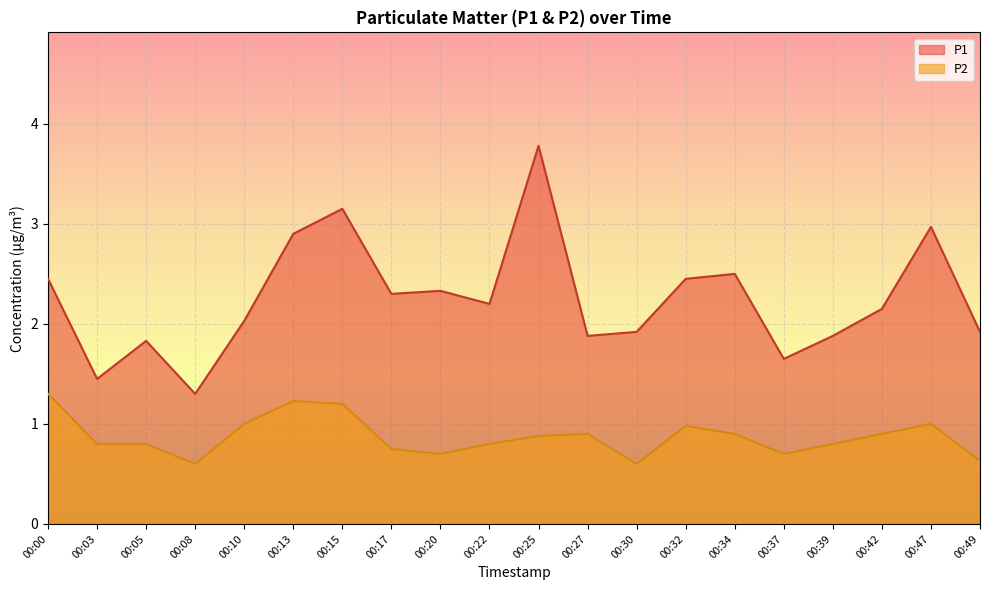

What are all the series names shown in the legend?

P1, P2